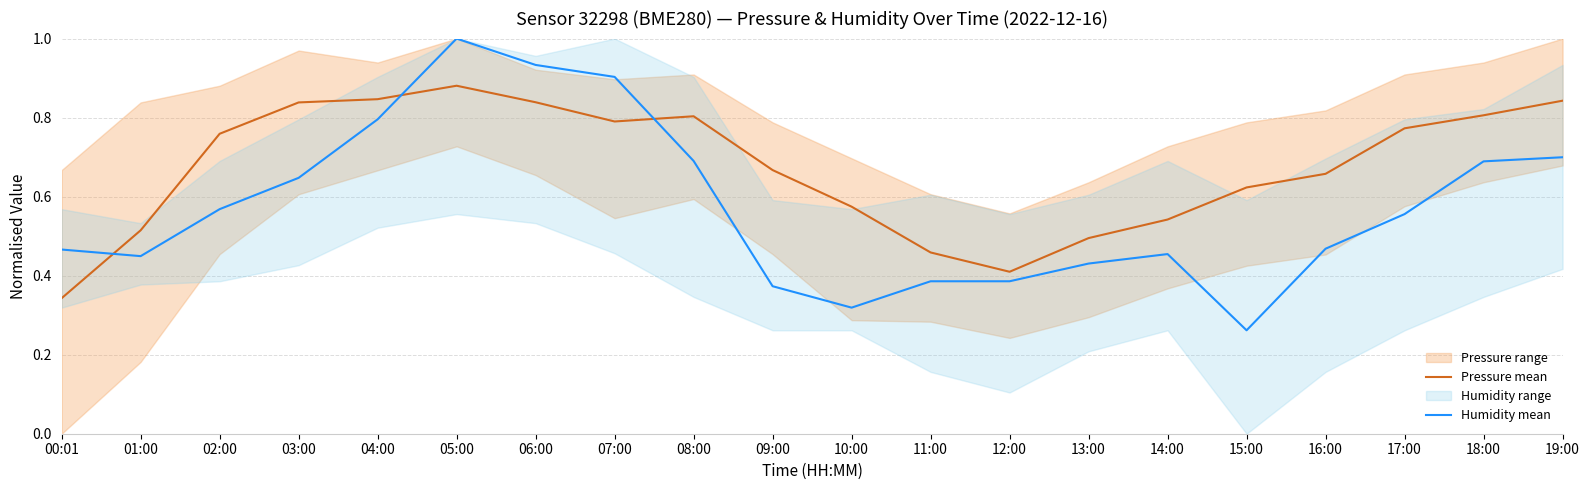

Where is Humidity mean nearest to the value 0?

15:00